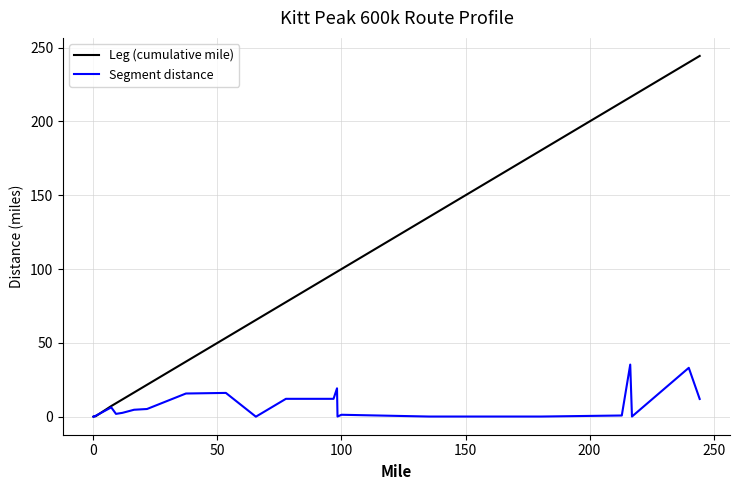

Which series has the widest spread of values?

Leg (cumulative mile)